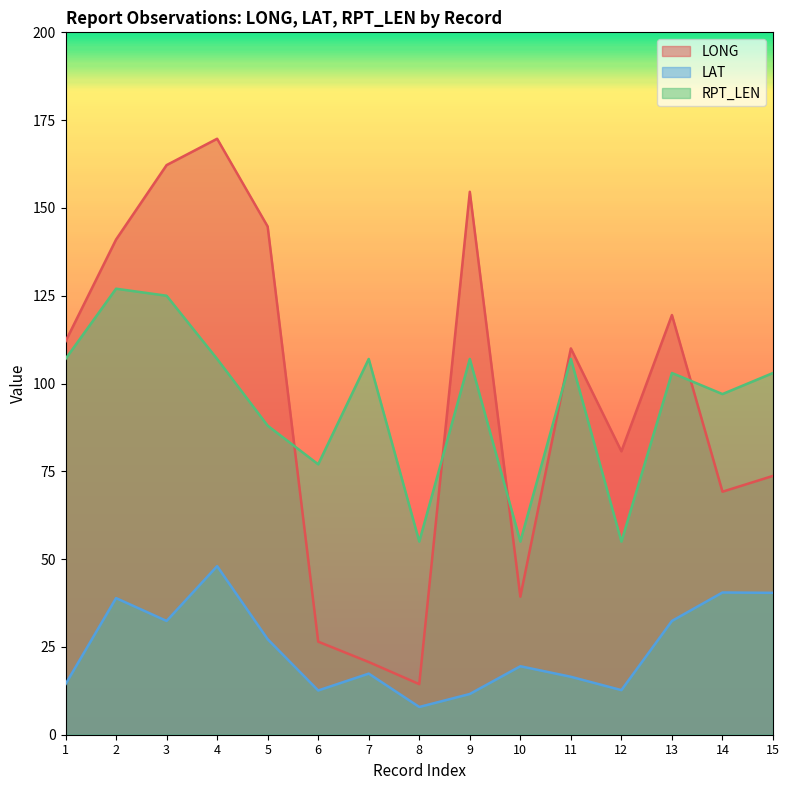

True or false: LONG has more than 1 interior local peaks.

True